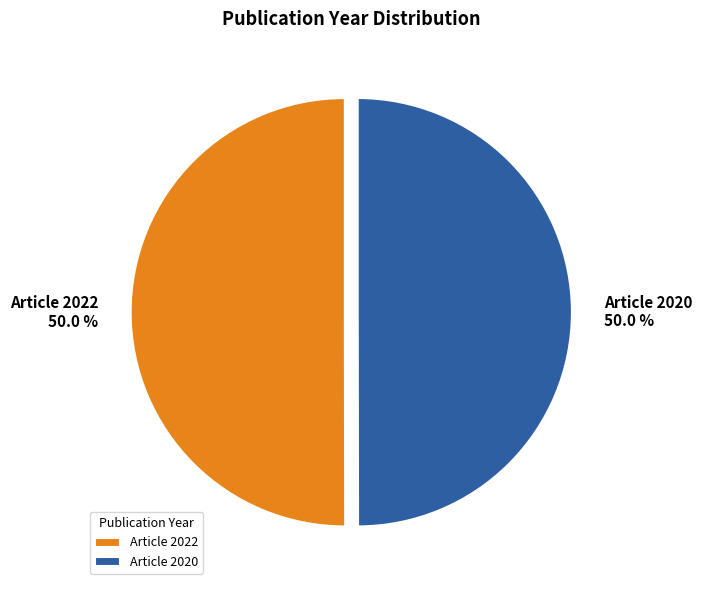

What is the ratio of the value at Article 2020 to the value at Article 2022?

1.0